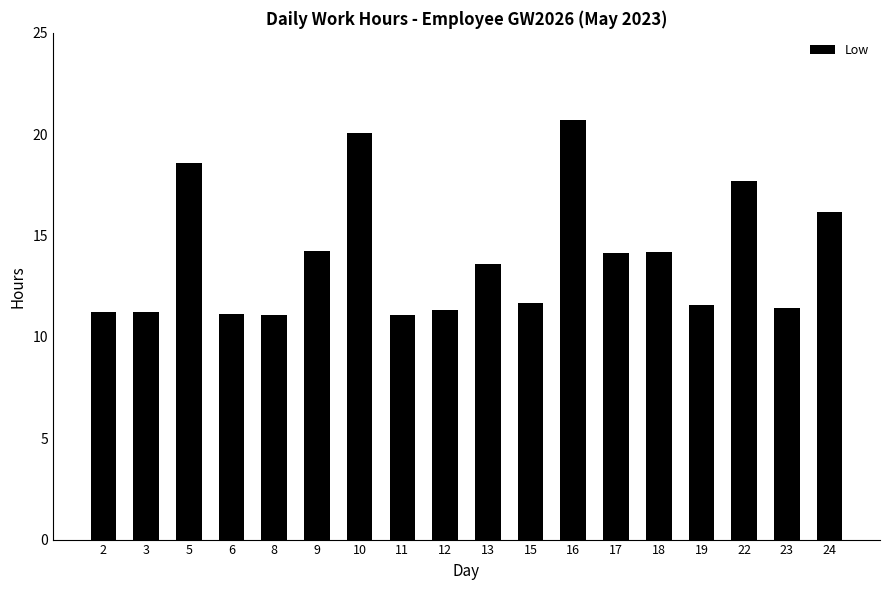

Is it true that the value at 2 is 11.2?

True